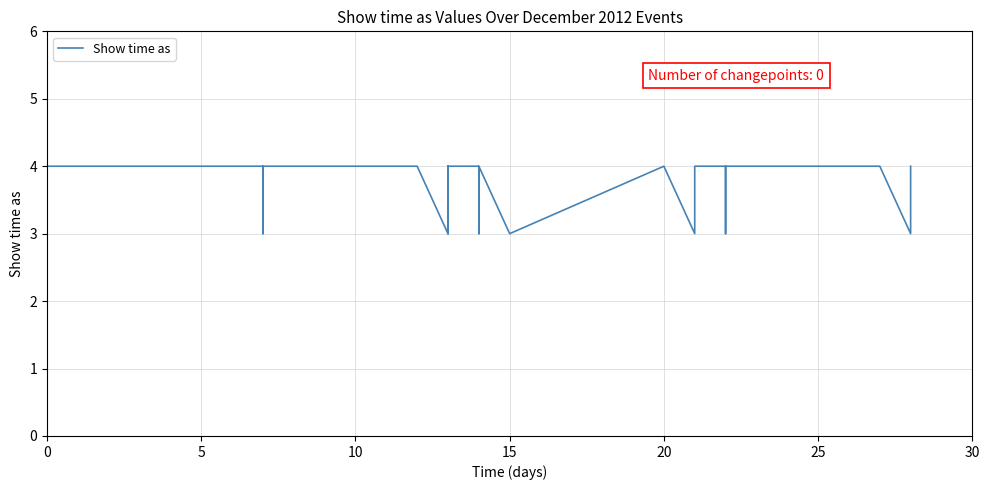

What is the sum of all values?

106